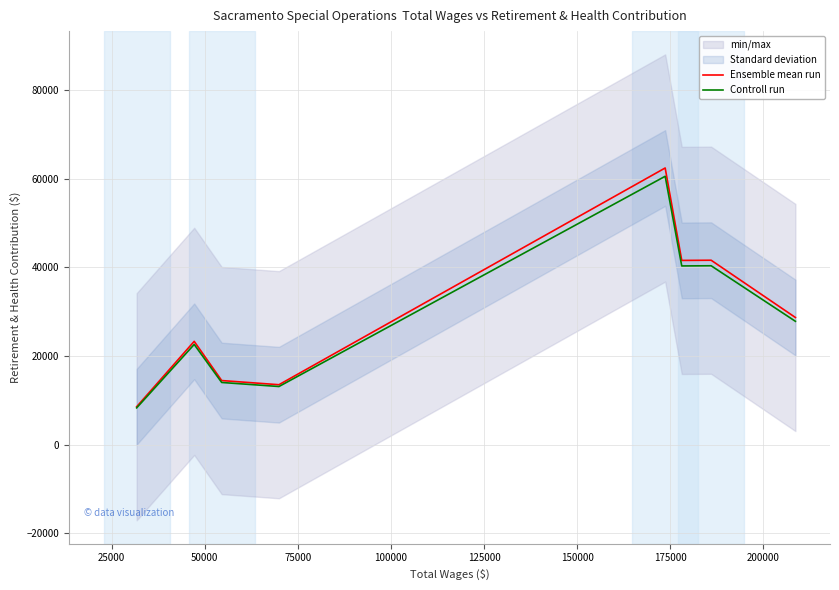

True or false: Ensemble mean run has more than 2 interior local peaks.

True